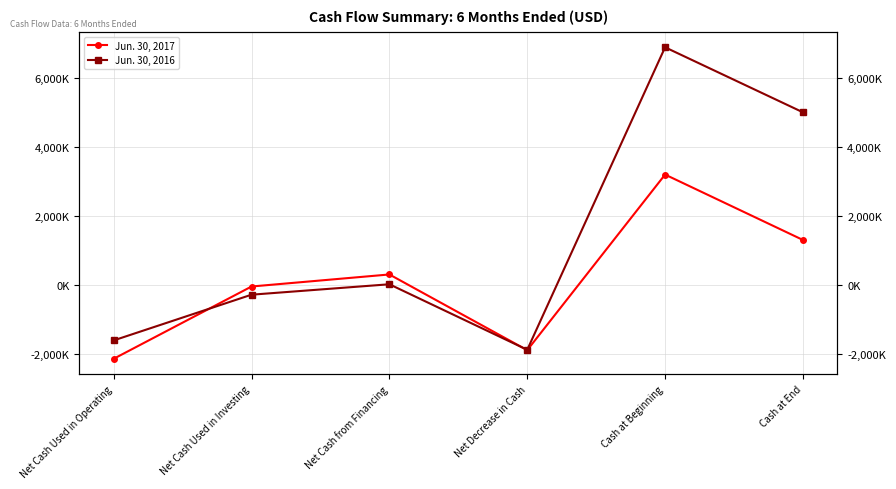

Reading left to right, list all the values displayed in this chart.

Jun. 30, 2017: -2151000	-50000	300000	-1901000	3204000	1303000
Jun. 30, 2016: -1617000	-288000	15000	-1890000	6904000	5014000